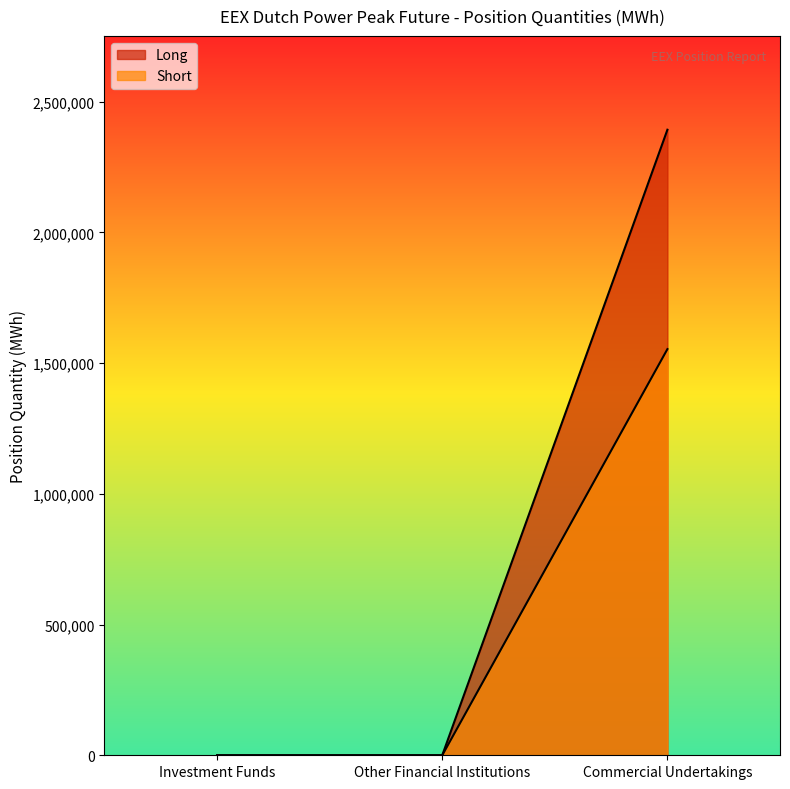

Reading right to left, list all the values displayed in this chart.

Long: 2392668	0	0
Short: 1553580	0	0